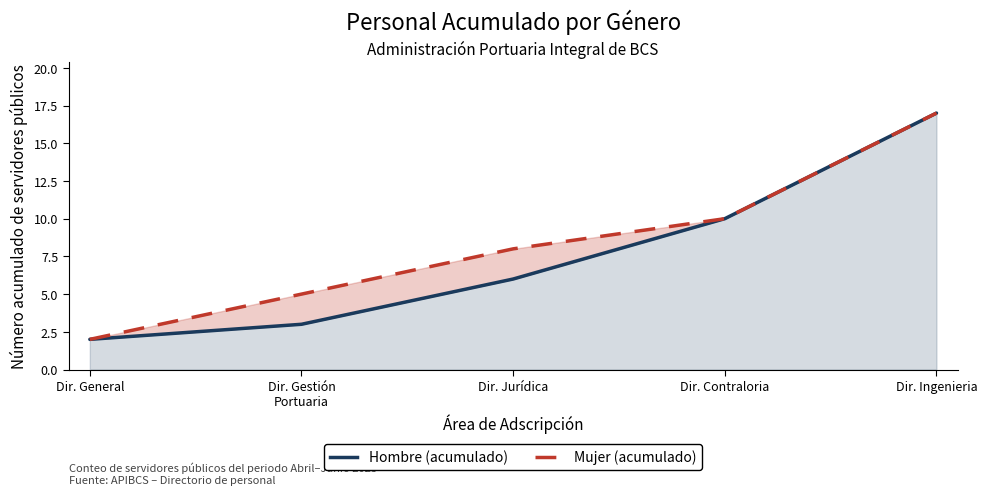

Rank the series by their average value, from highest to lowest.

Mujer (acumulado), Hombre (acumulado)